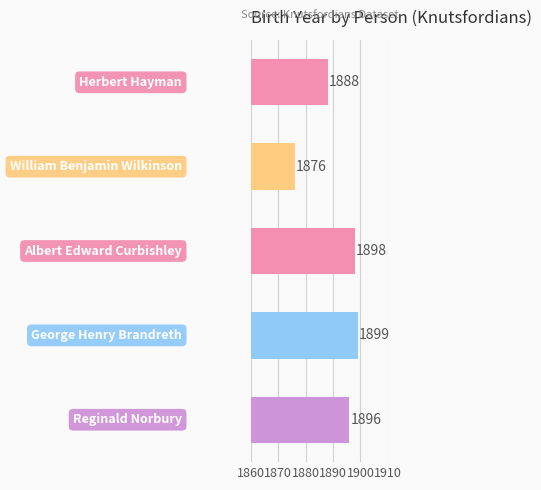

What is the value of the 3rd bar from the top?

1898